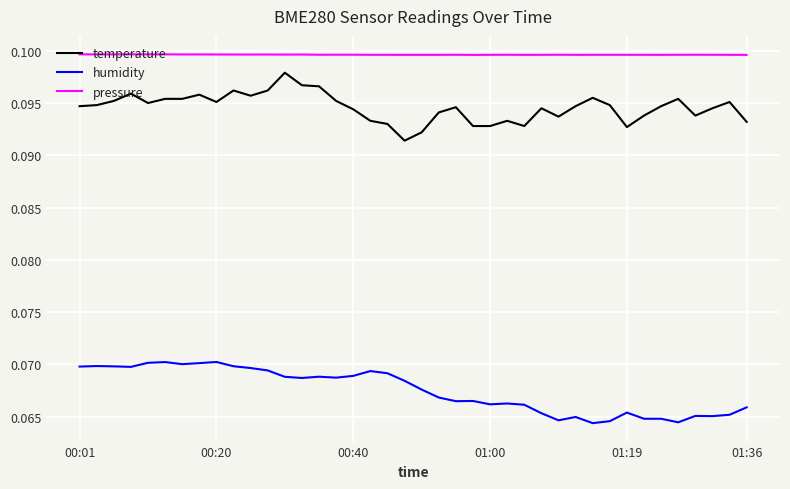

Rank the series by their average value, from highest to lowest.

pressure, temperature, humidity